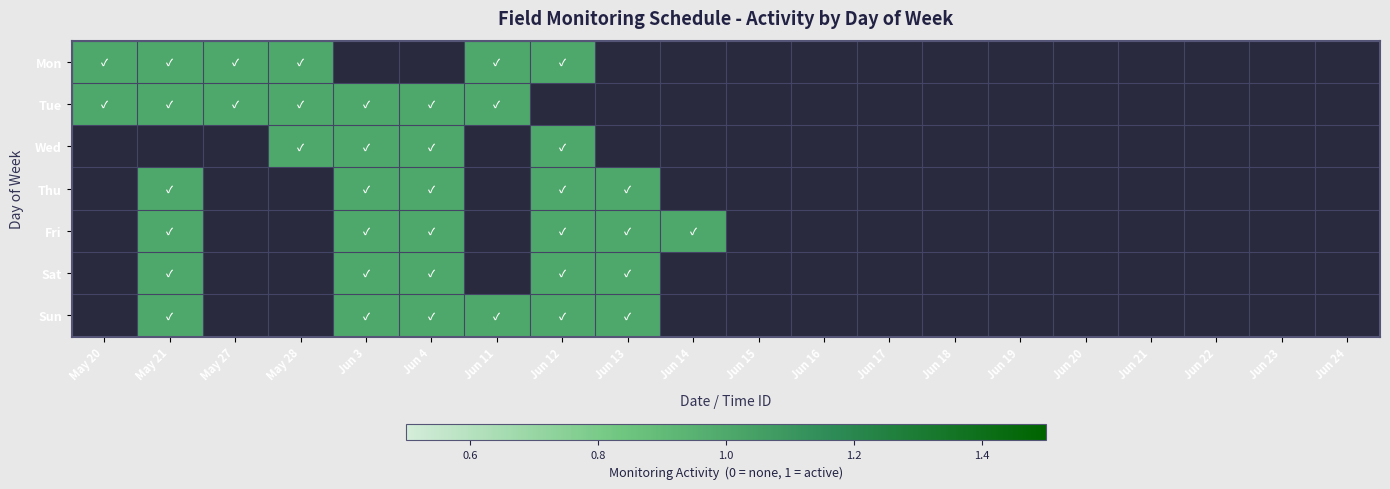

At 10, list the series in order from smallest to largest.

Mon, Tue, Wed, Thu, Fri, Sat, Sun